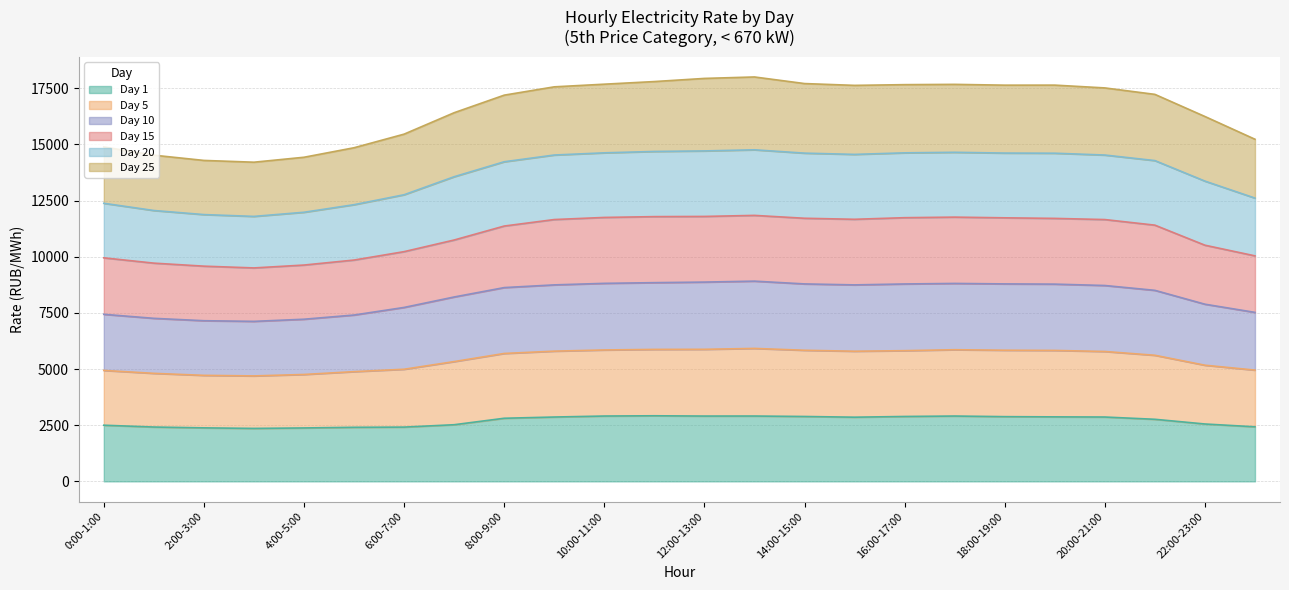

What is the minimum value for Day 1?

2356.8